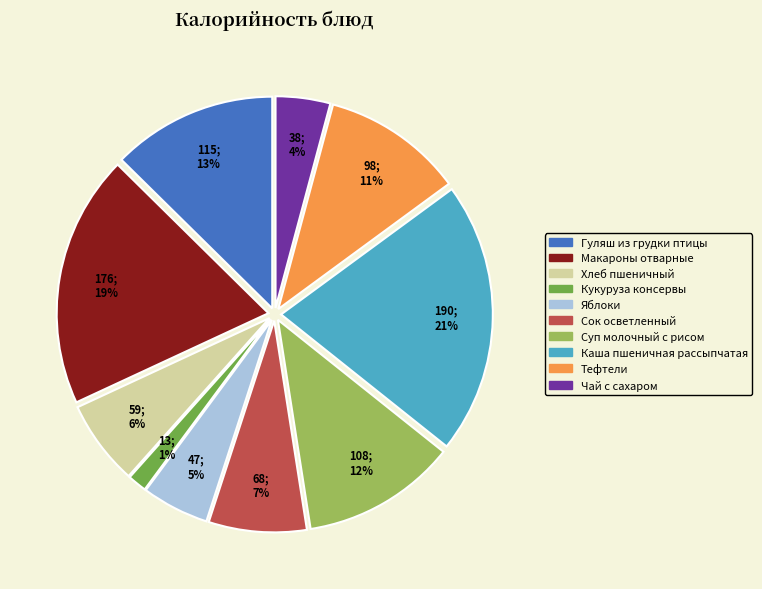

Is the sum of Чай с сахаром and Кукуруза консервы greater than half?

No